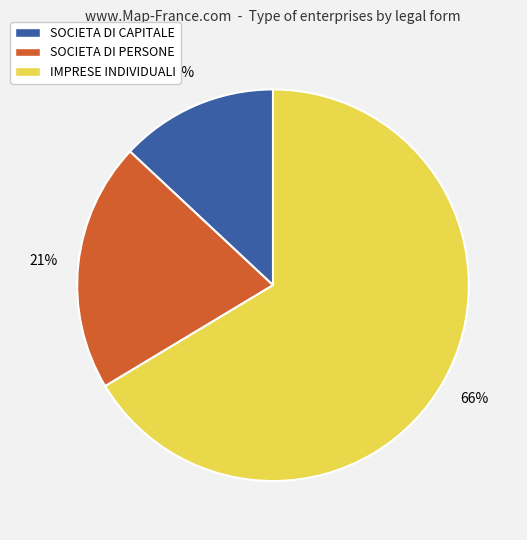

To the nearest percent, what is the difference between the largest and smallest slice percentages?

53%